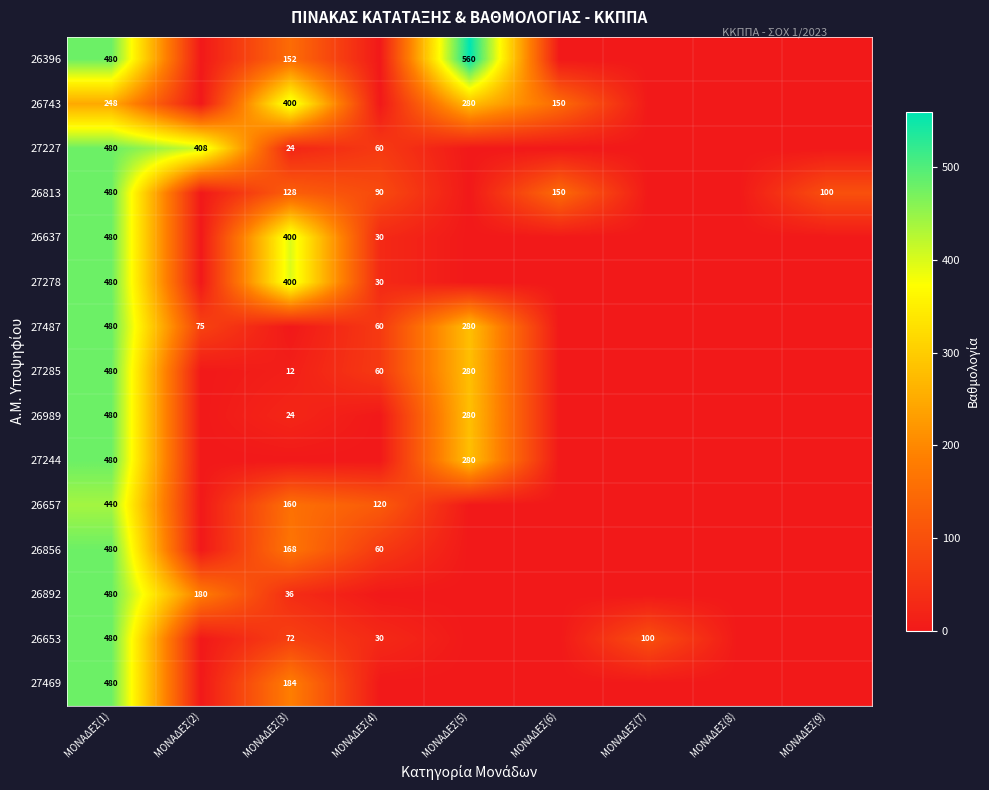

The 26989 series shows 179 at ΜΟΝΑΔΕΣ(5). True or false?

False